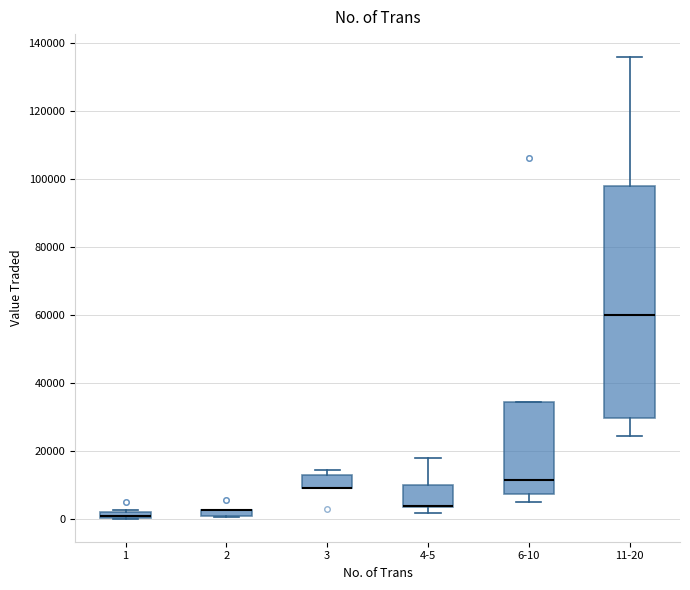

Where is the lower edge of the box for 3 on the y-axis? The values are not printed on the chart, so give them approximately, as read against the axis.

10000